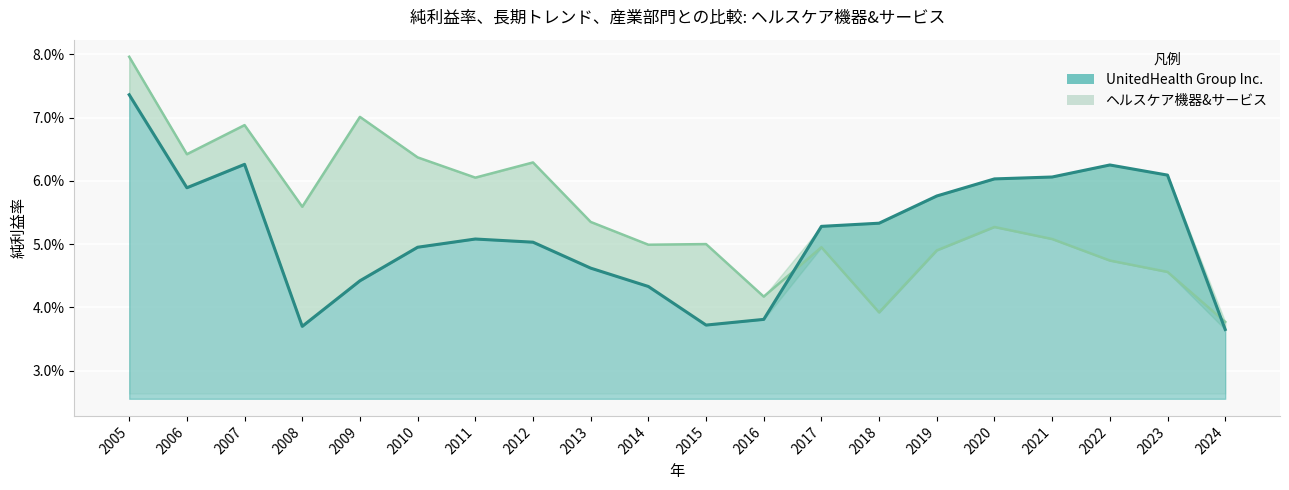

Between 2011 and 2017, which is larger?

2017